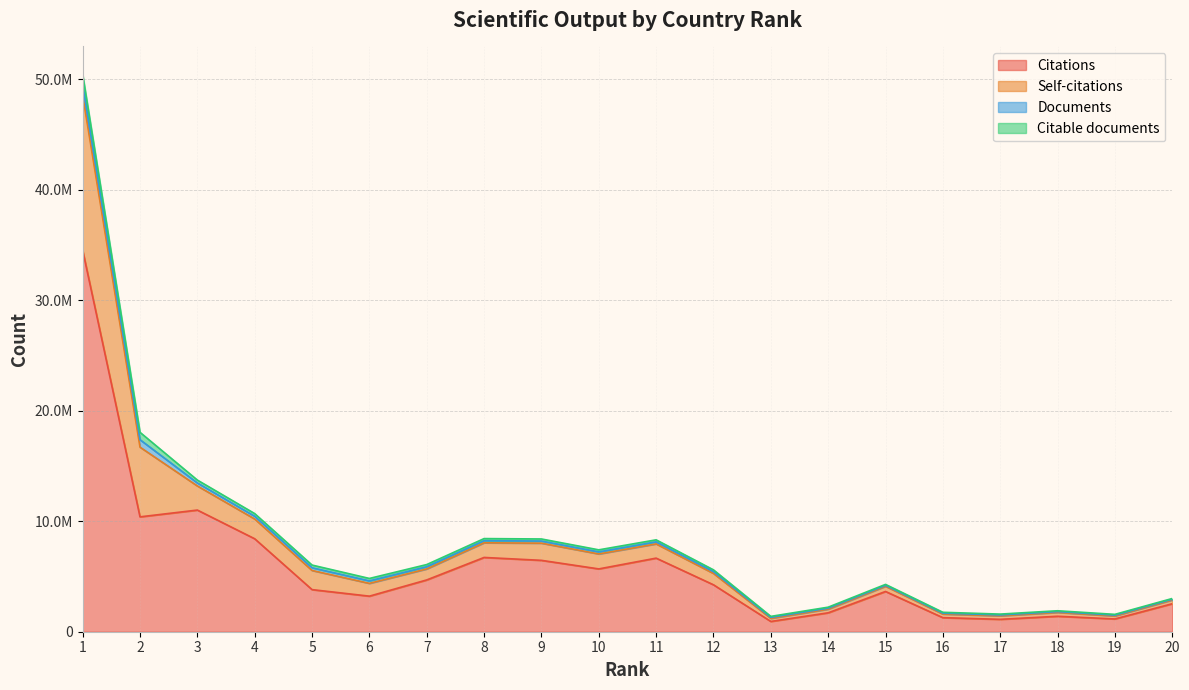

At which label does Self-citations reach its minimum?

13